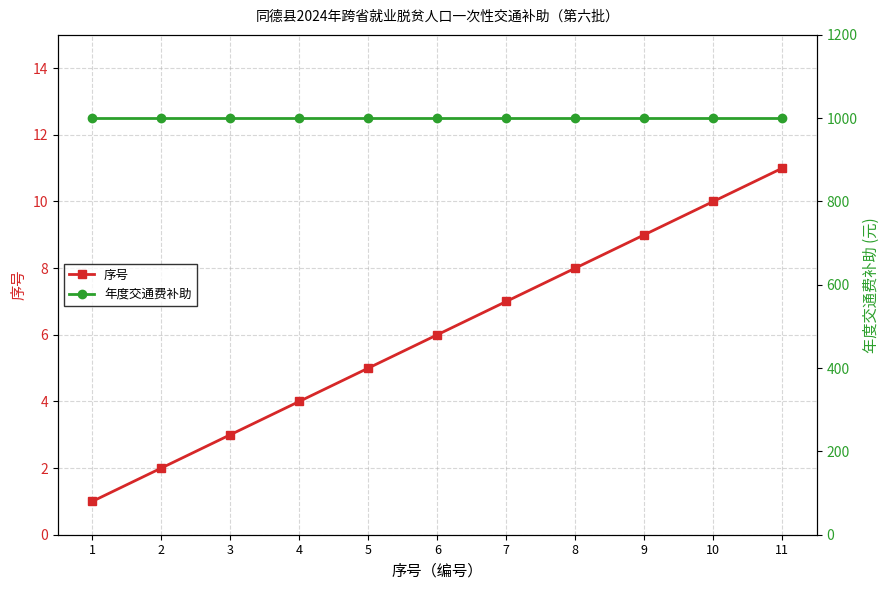

Which category has the highest value in the 年度交通费补助 series?

1